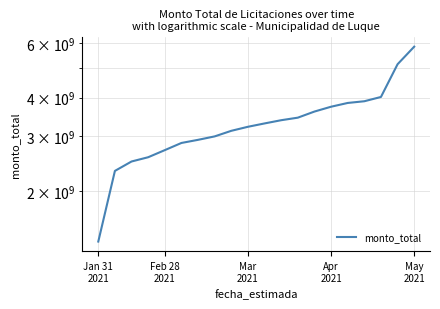

How many data points does each series have?

20